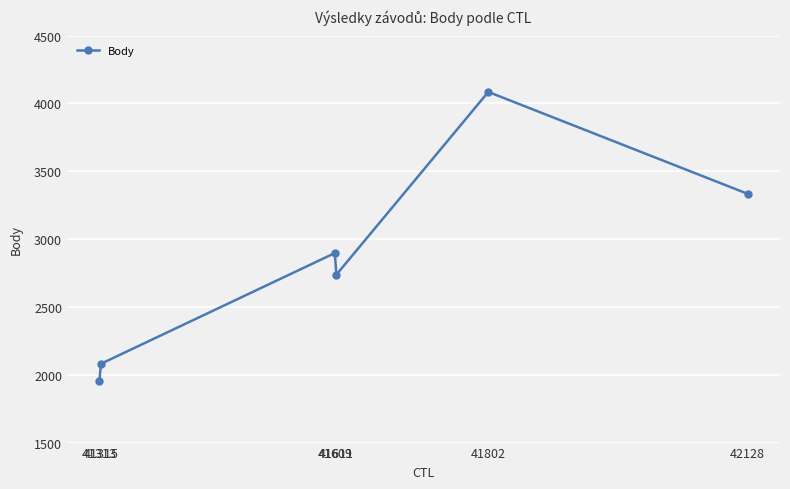

How many series are shown in this chart?

1